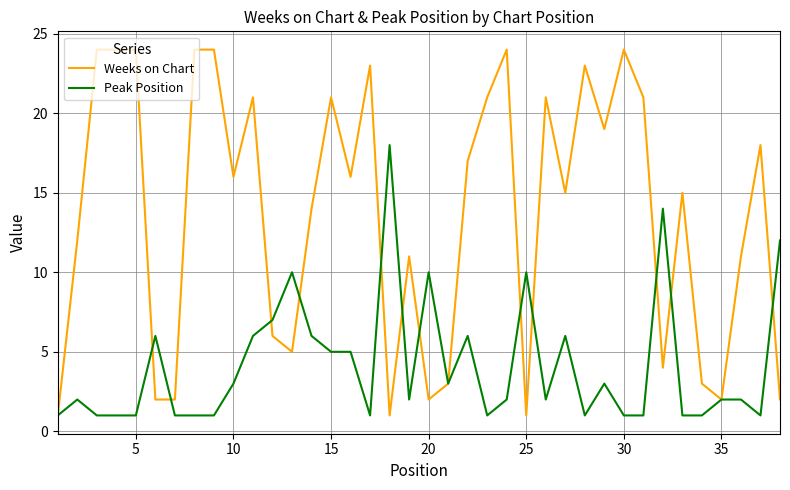

True or false: Weeks on Chart has more than 0 points higher than both neighbors.

True